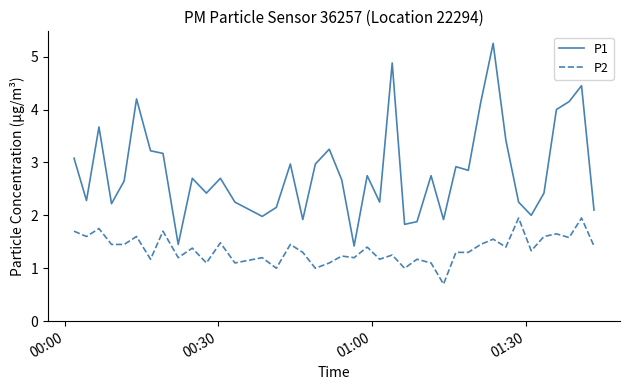

Which series has the largest total across all categories?

P1